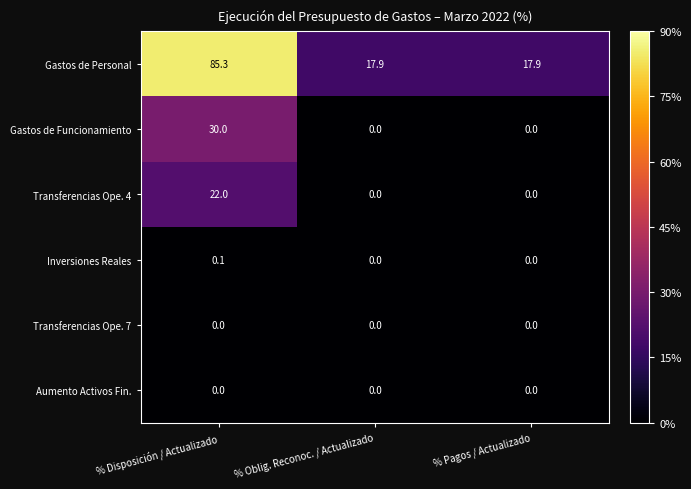

What is the greatest value displayed?

85.3